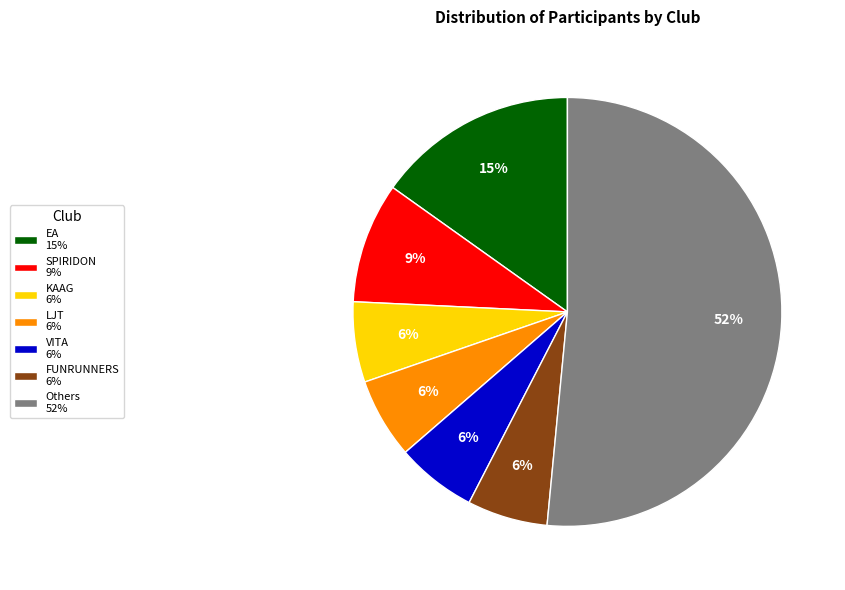

What percentage is the SPIRIDON 9% slice, to the nearest percent?

9%